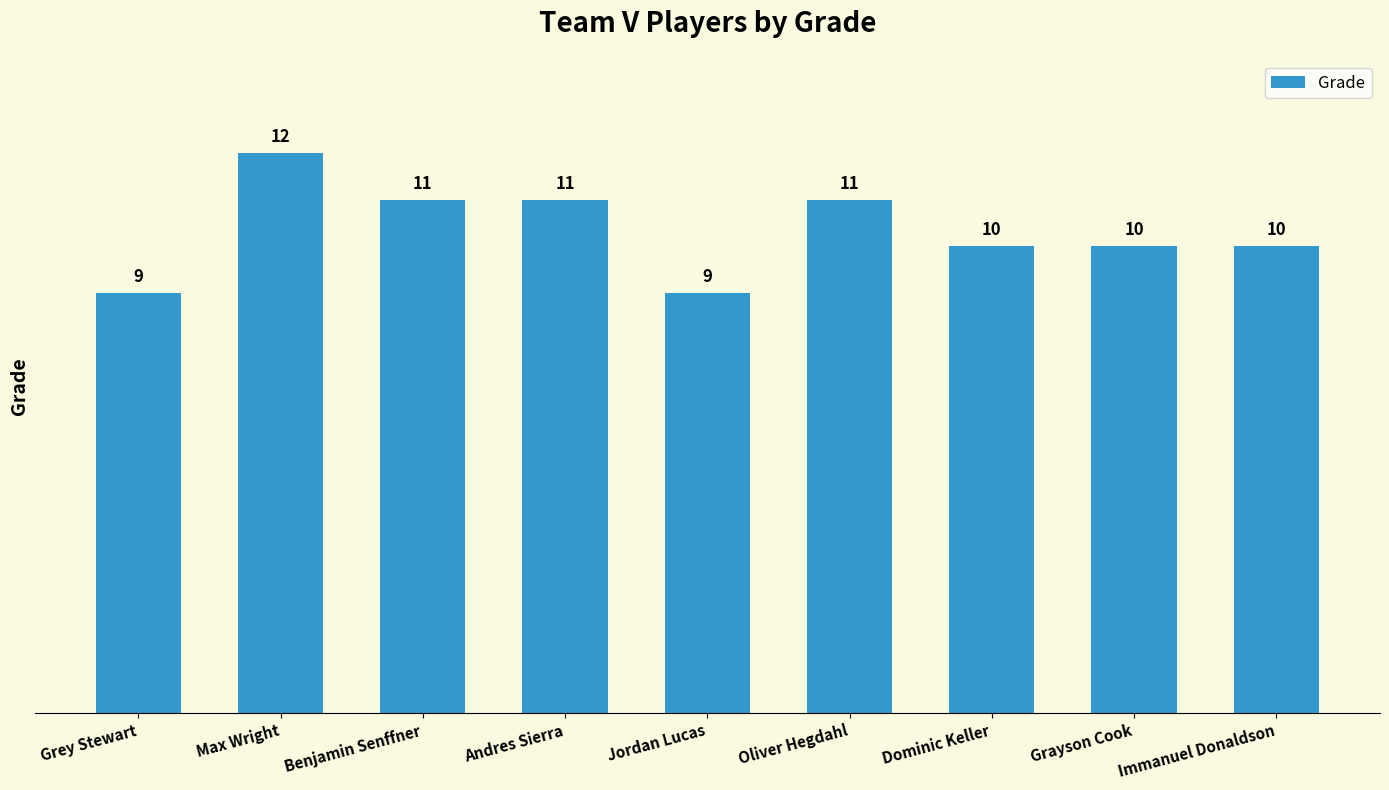

Count the values in the range 10 to 11.

6